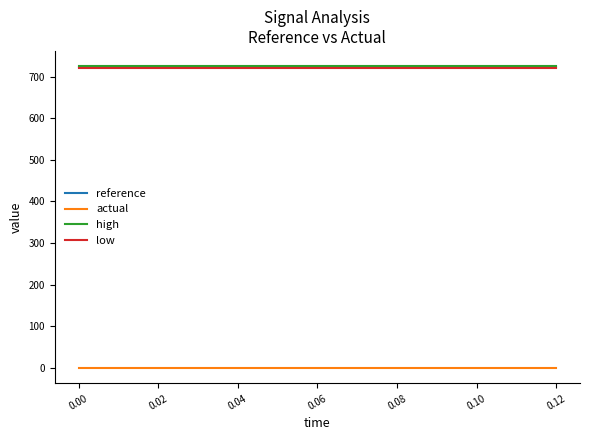

True or false: low and actual cross at least once.

False